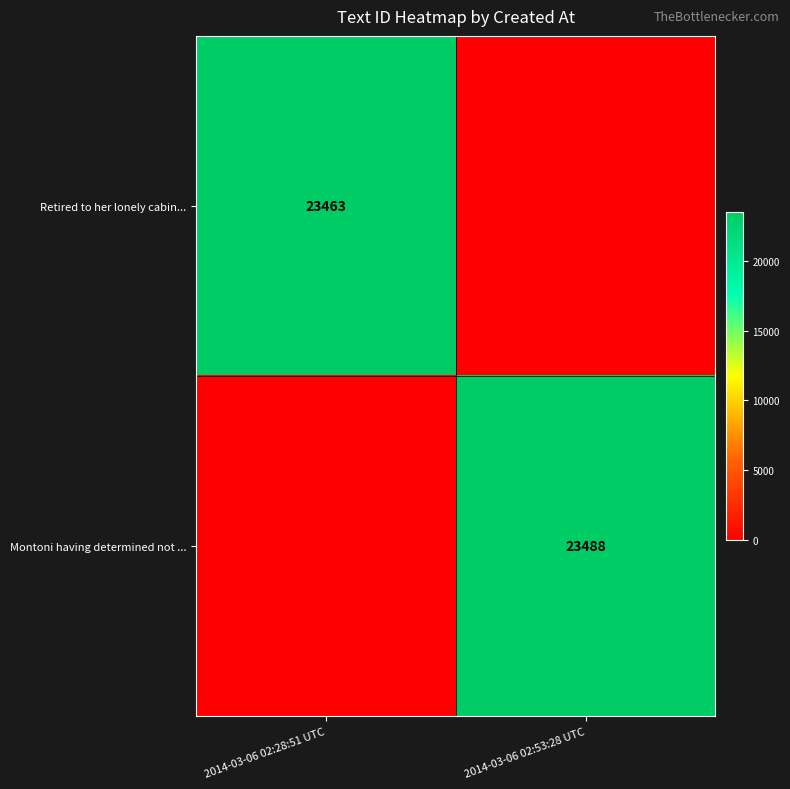

True or false: Montoni having determined not ... has a value of 32475 at 2014-03-06 02:53:28 UTC.

False